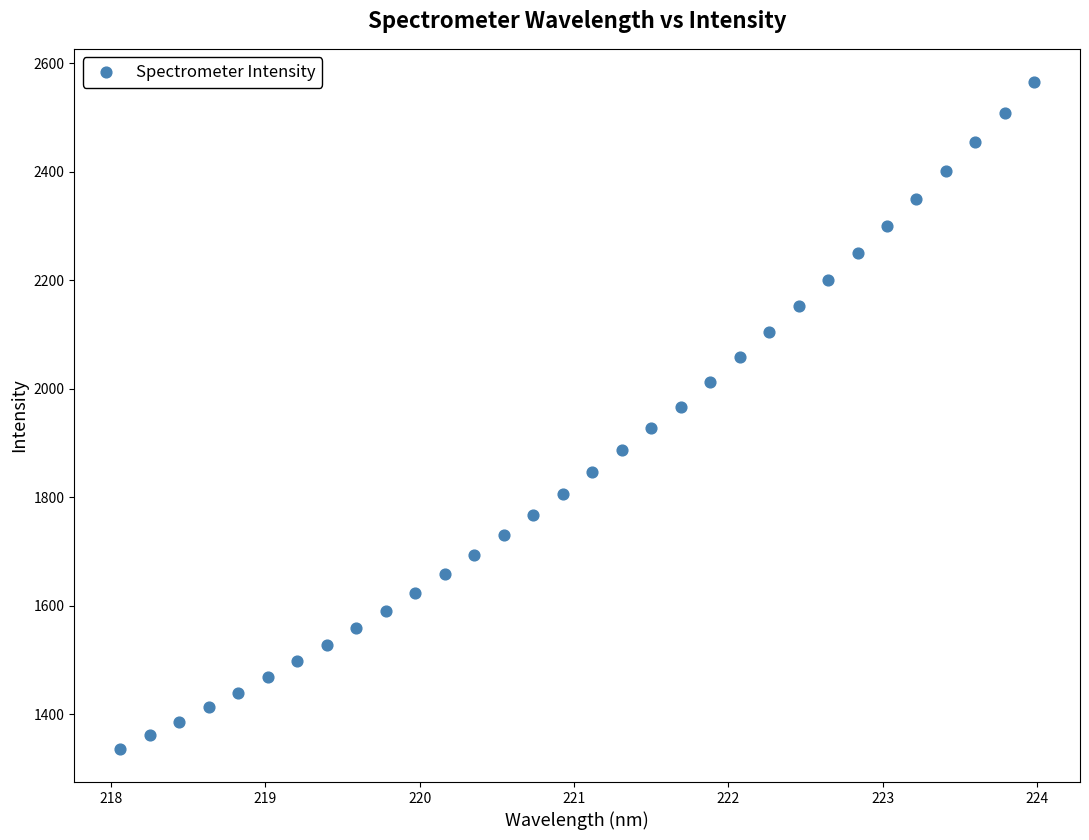

What is the range of X values (max minus min)?

5.9